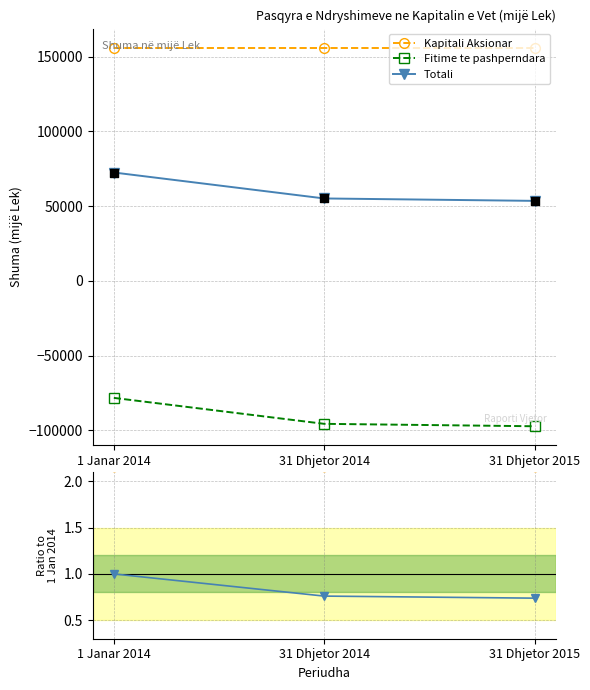

At which category is the sum across all series the highest?

1 Janar 2014